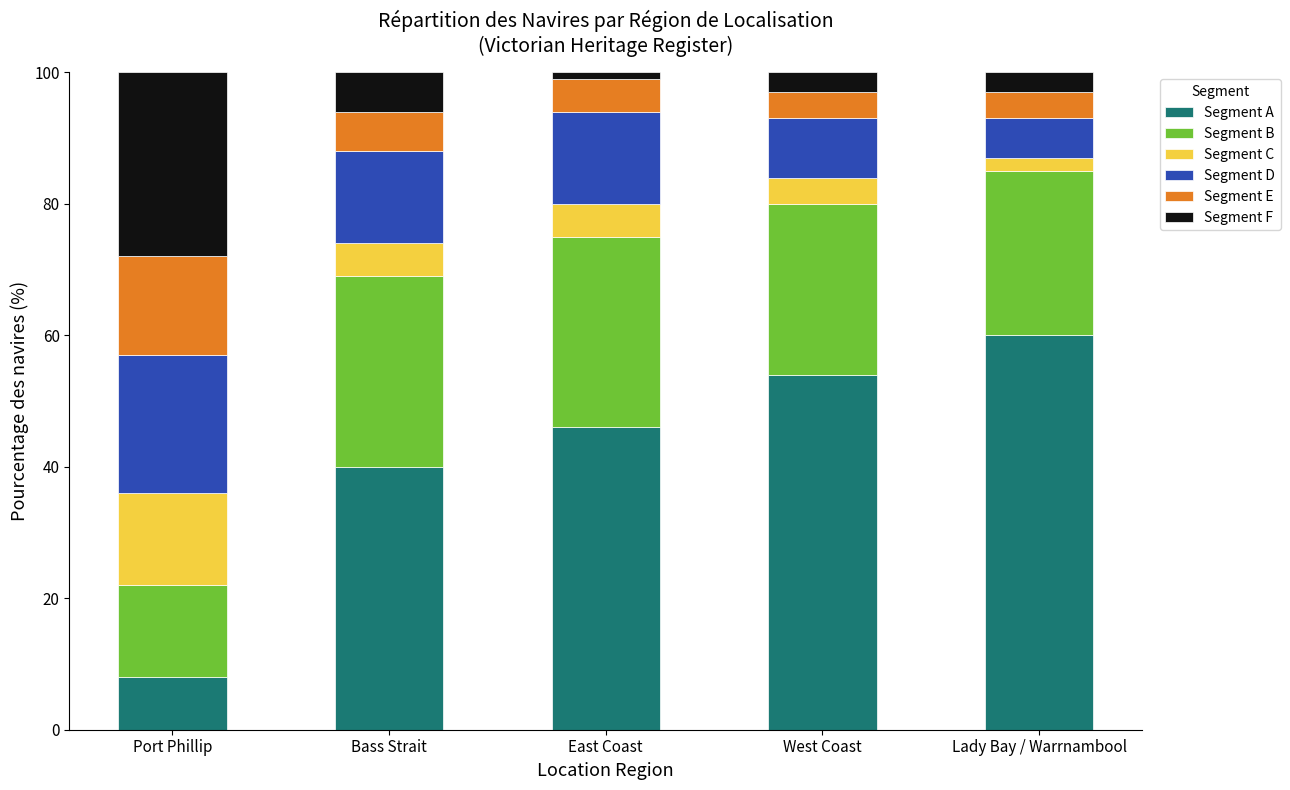

Which category has the highest value in the Segment A series?

Lady Bay / Warrnambool